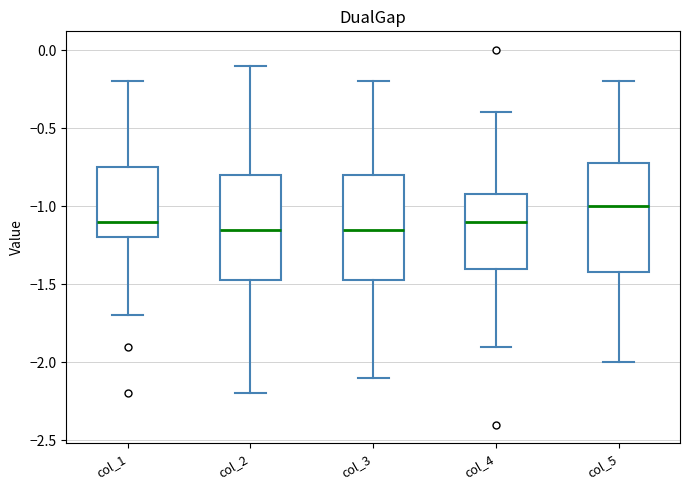

Where does the lower whisker of the box for col_1 end on the y-axis? The values are not printed on the chart, so give them approximately, as read against the axis.

-1.70